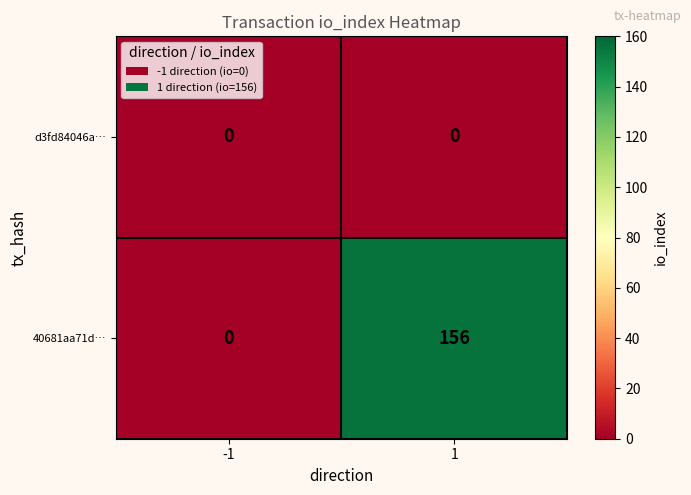

Which category has the highest value across all series?

1